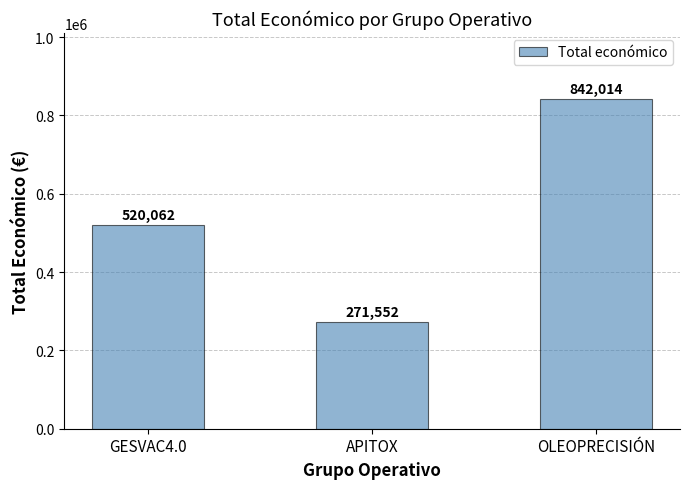

The chart shows a value of 520062 at GESVAC4.0. True or false?

True